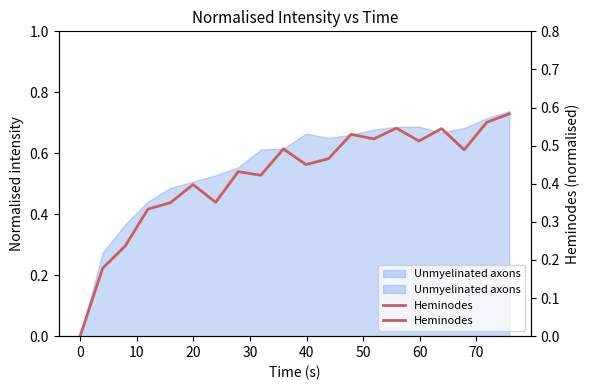

How many data points does each series have?

20